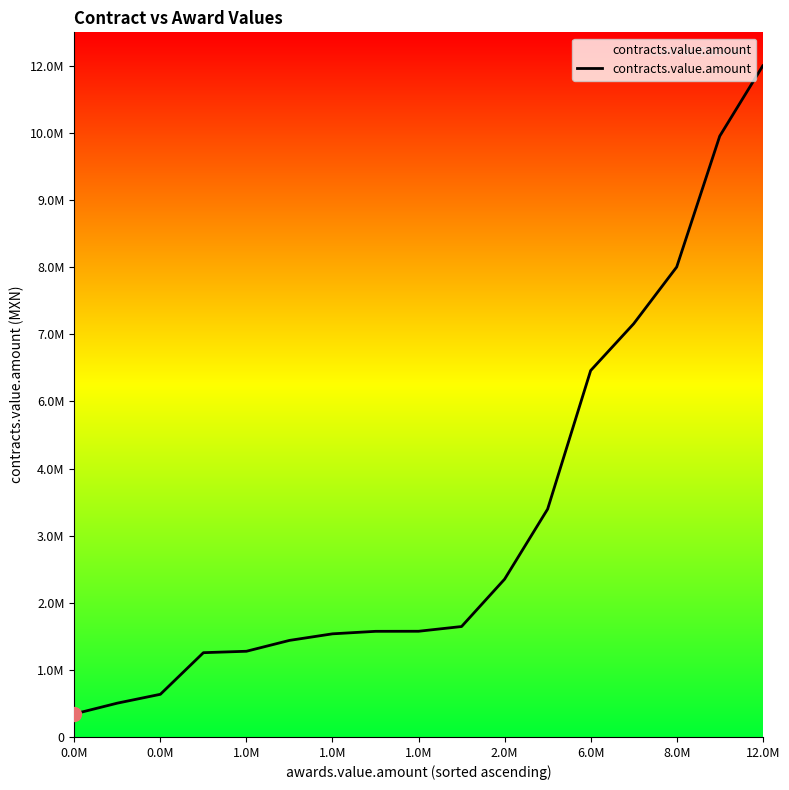

Is this an area chart (filled region under the line)?

Yes